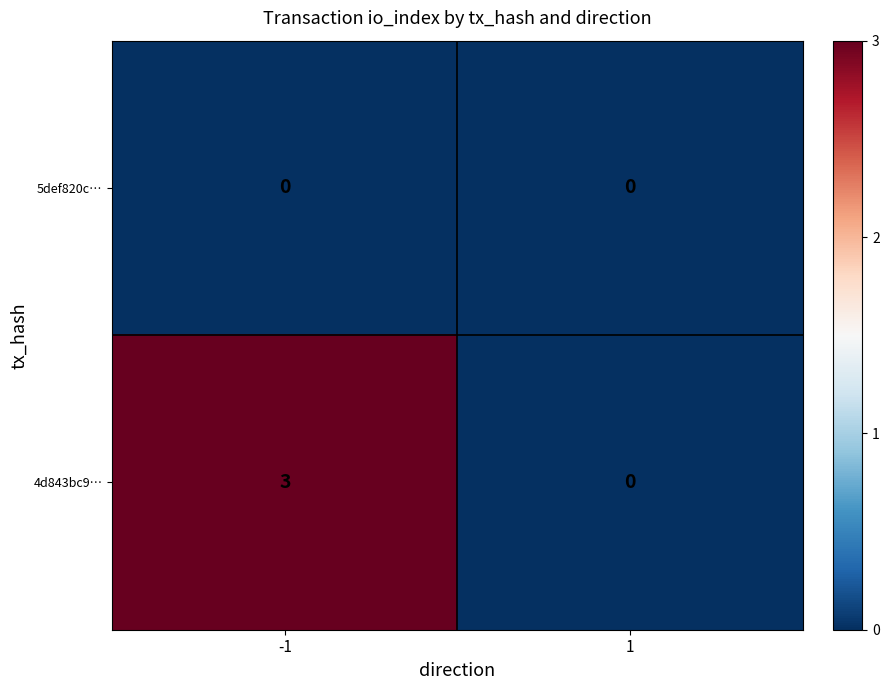

How many data points does each series have?

2